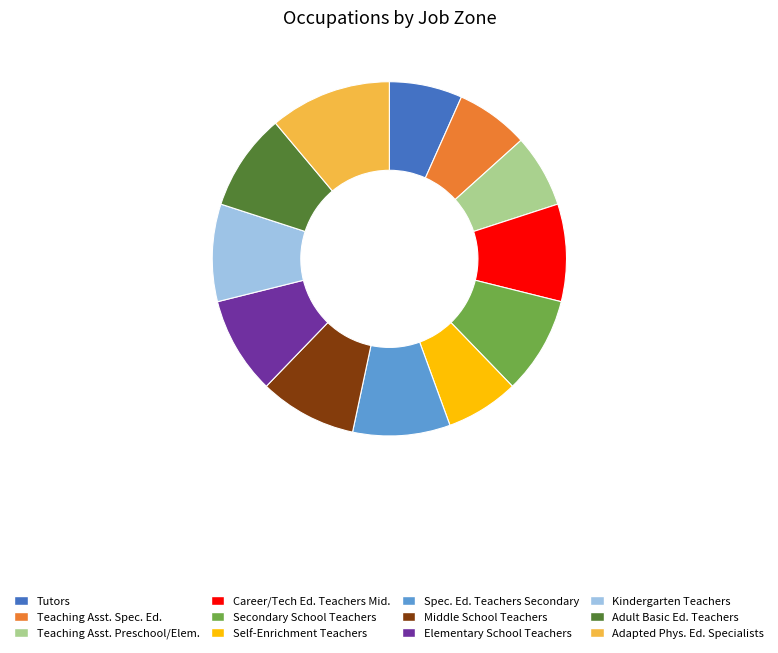

Does any single category account for the majority?

No